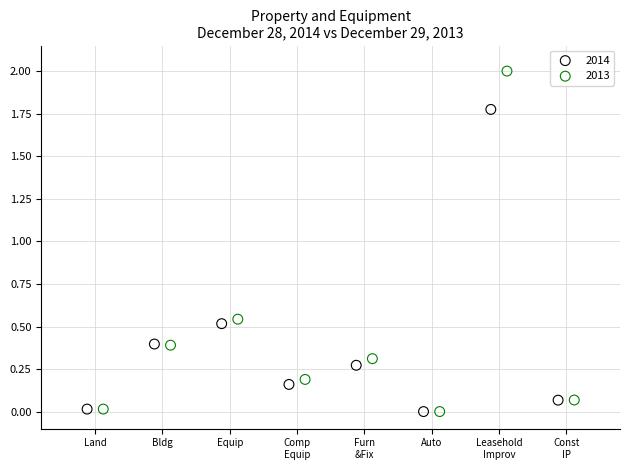

Which series reaches the maximum Y coordinate?

2013